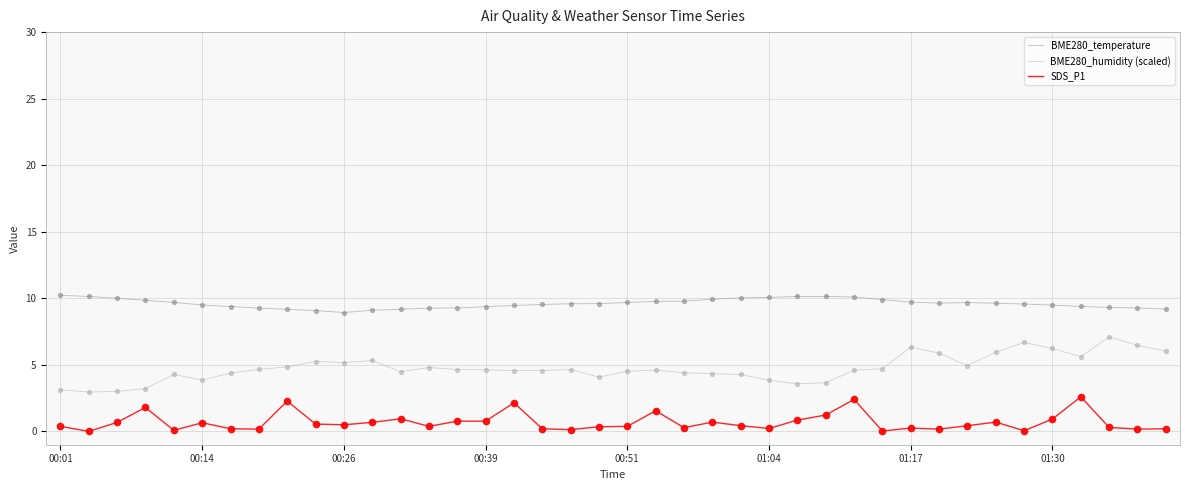

Which series has the largest total across all categories?

BME280_temperature